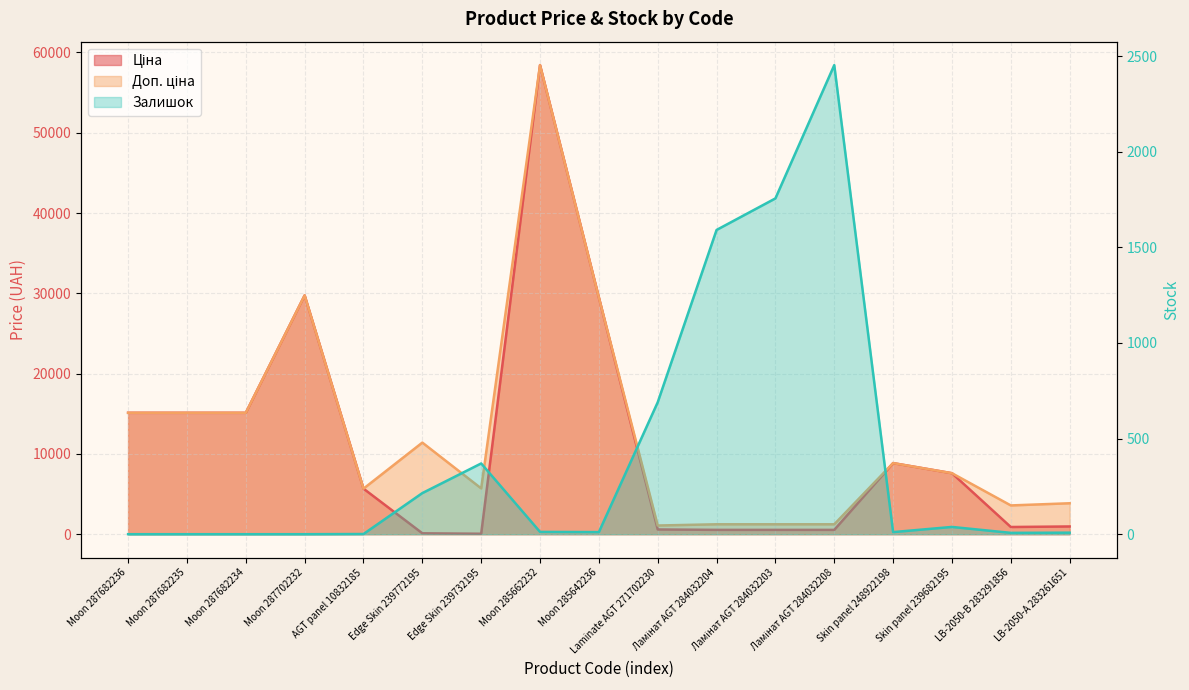

How many data points in Доп. ціна are above 7596?

9